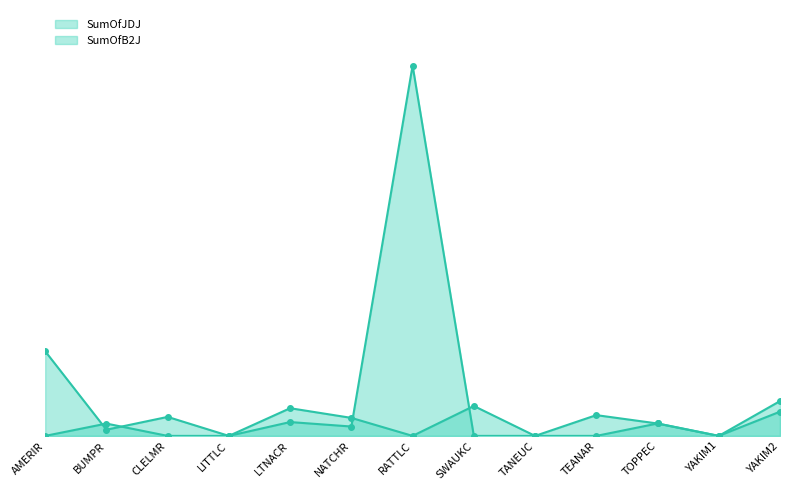

The SumOfB2J series shows 0.0 at YAKIM2. True or false?

True